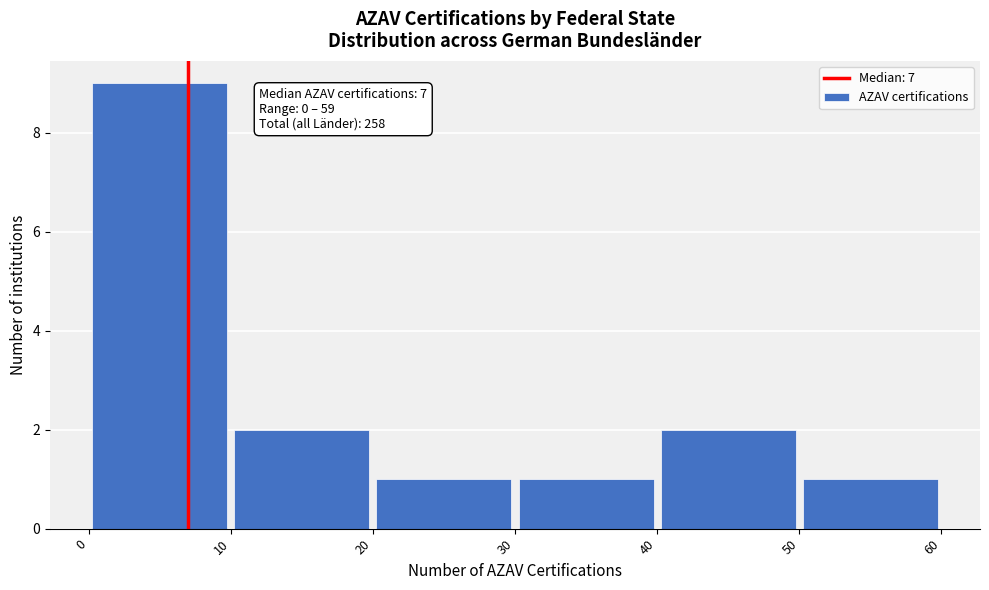

Over which range of the x-axis is the bar tallest?

0 to 10